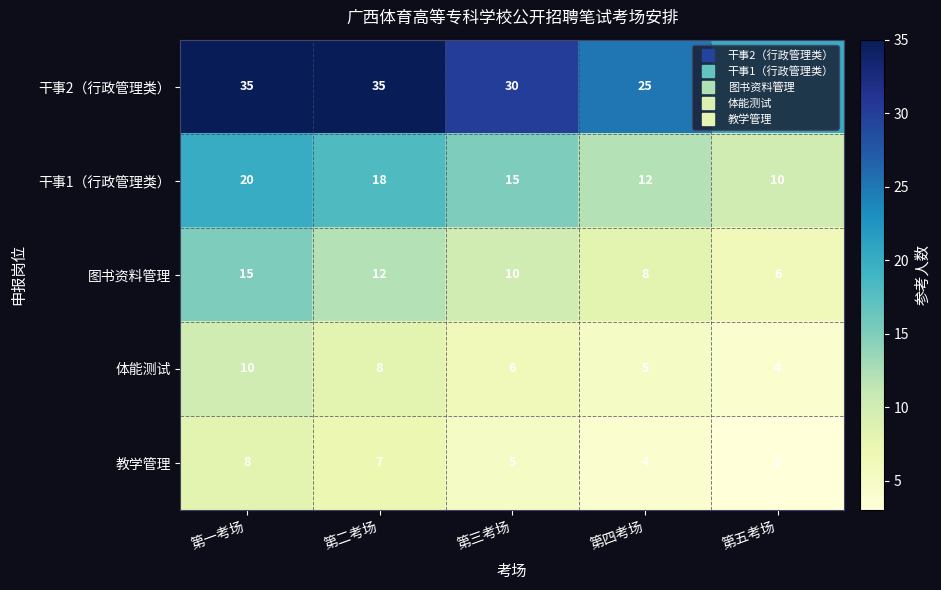

List the series in order of their peak value, lowest first.

教学管理, 体能测试, 图书资料管理, 干事1（行政管理类）, 干事2（行政管理类）